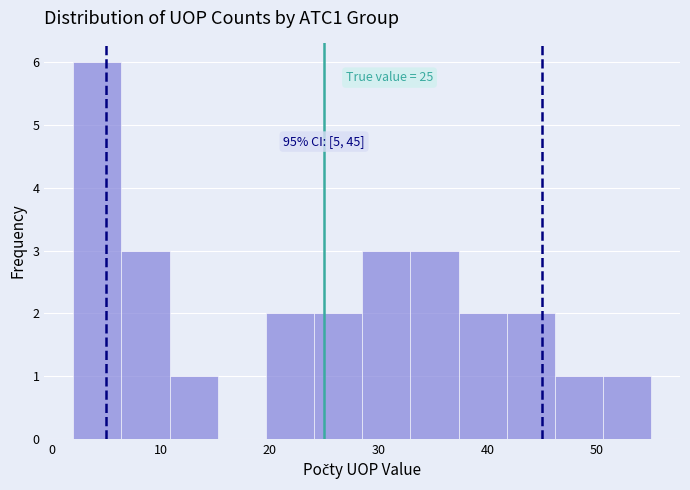

Over which range of the x-axis is the bar tallest?

2 to 6